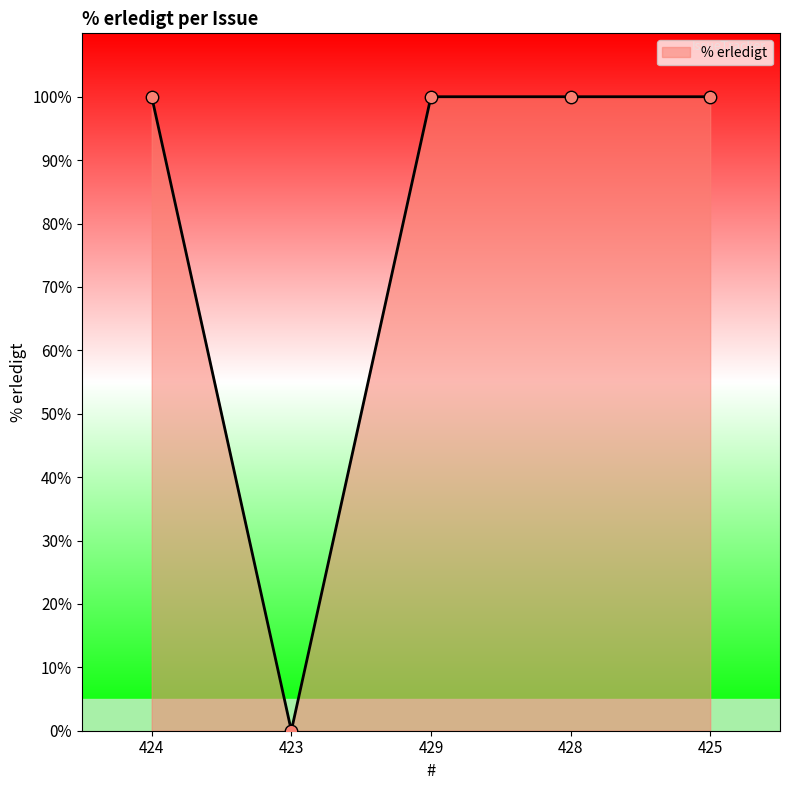

Approximately how many times larger is the value at 429 compared to 424?

1.0